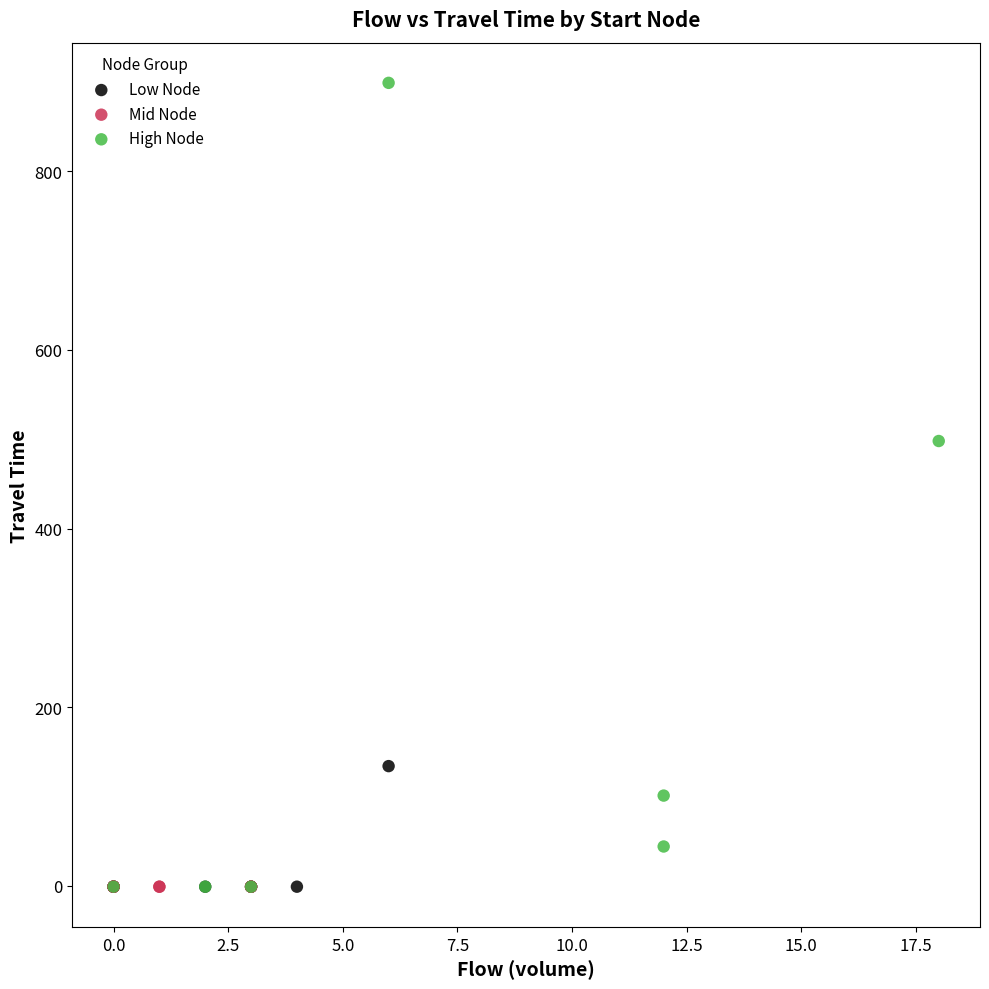

Which series contains the highest Y value?

High Node